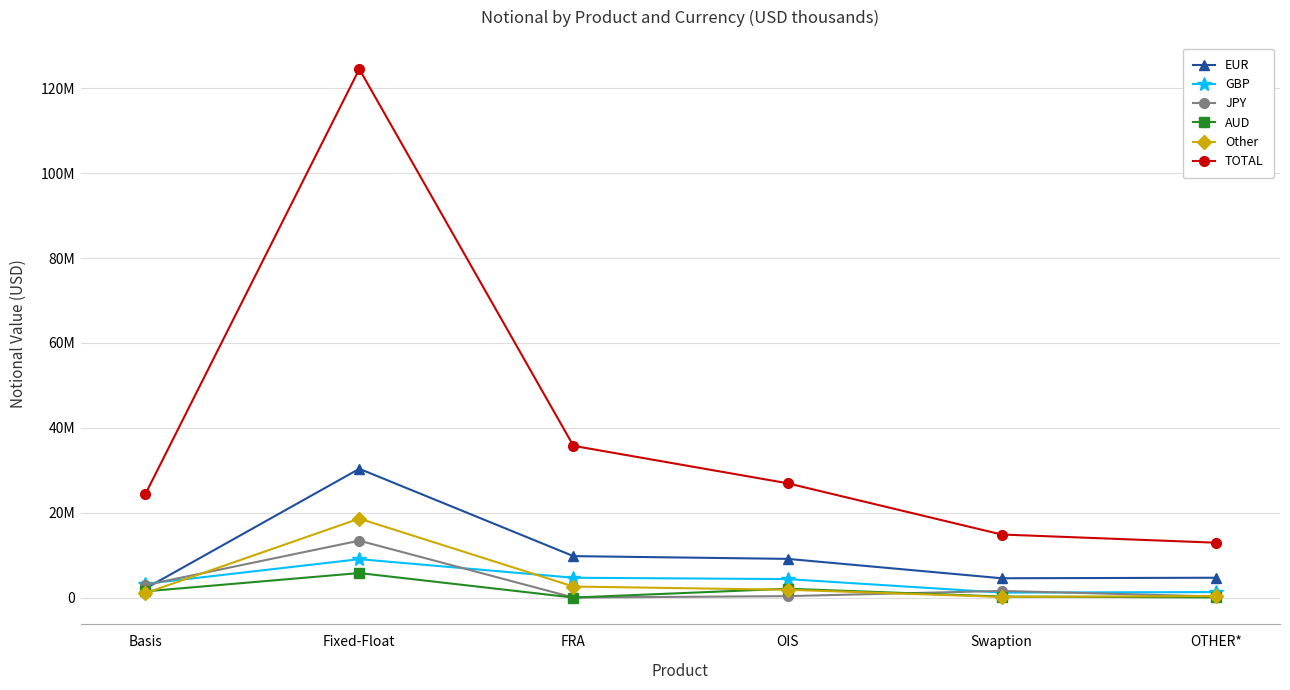

Is this an area chart (filled region under the line)?

No